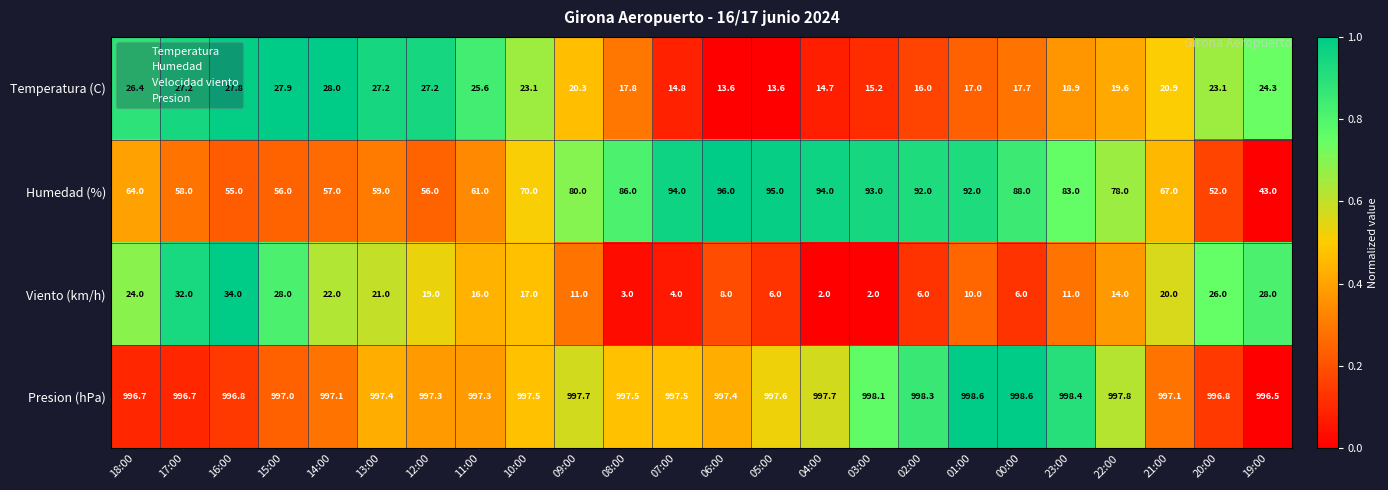

At how many categories does at least one series exceed 817?

24